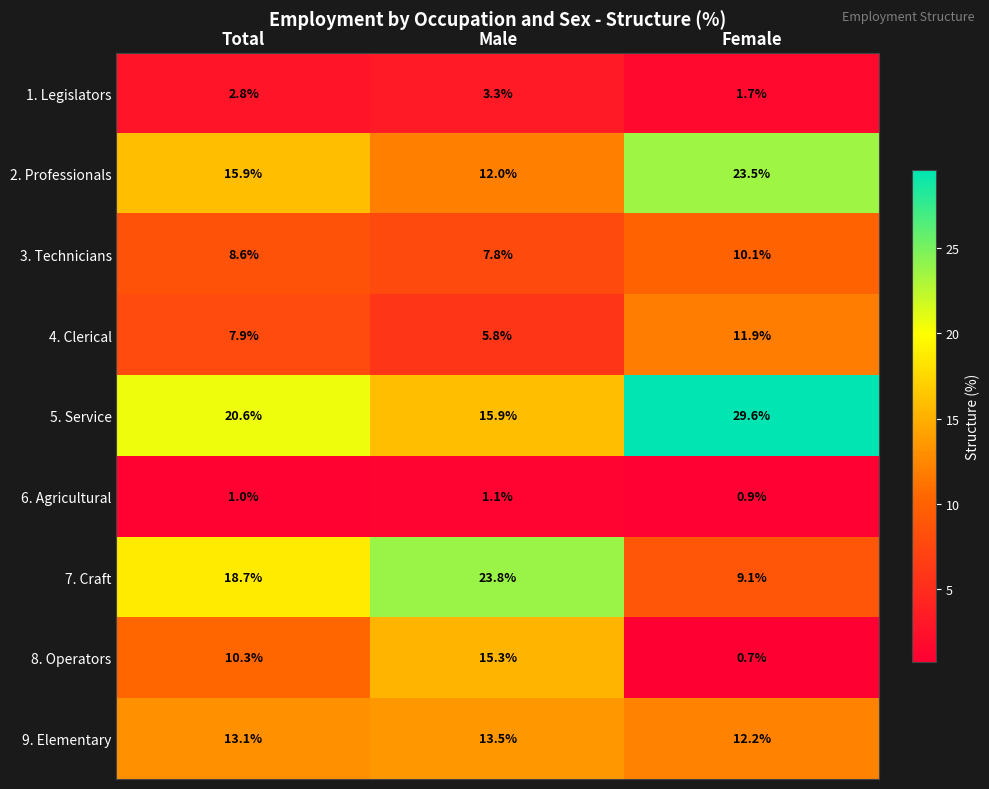

Which series has the largest total across all categories?

5. Service